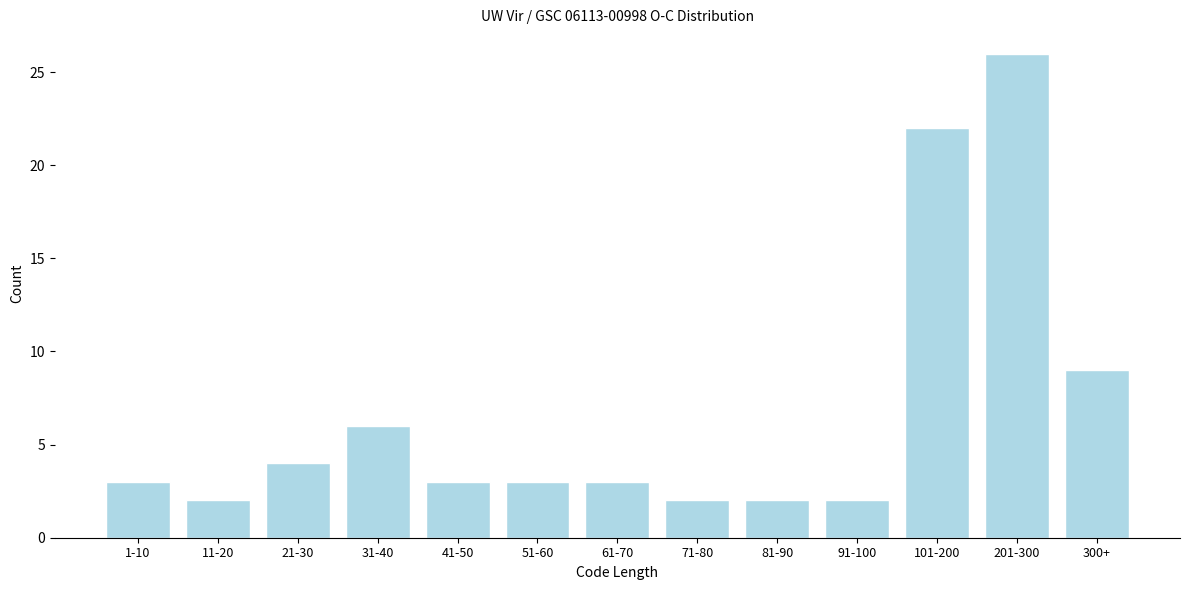

Reading left to right, extract all data points from this chart.

3	2	4	6	3	3	3	2	2	2	22	26	9